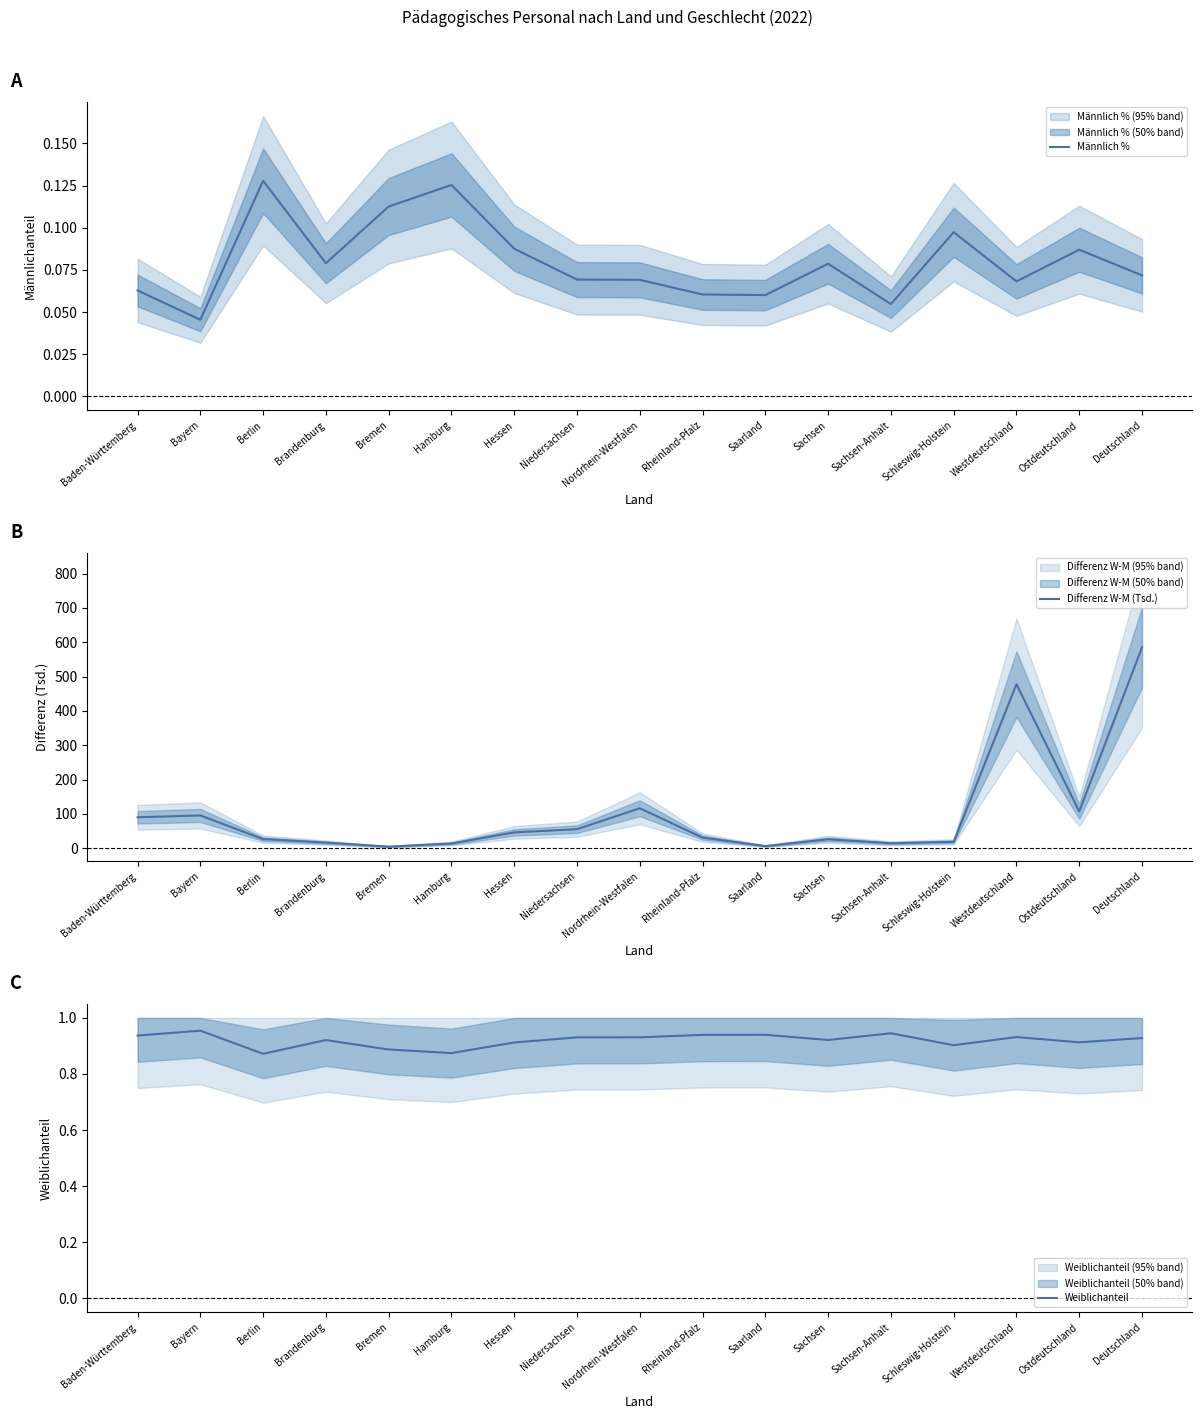

What is the label of the 1st point from the right?

Deutschland